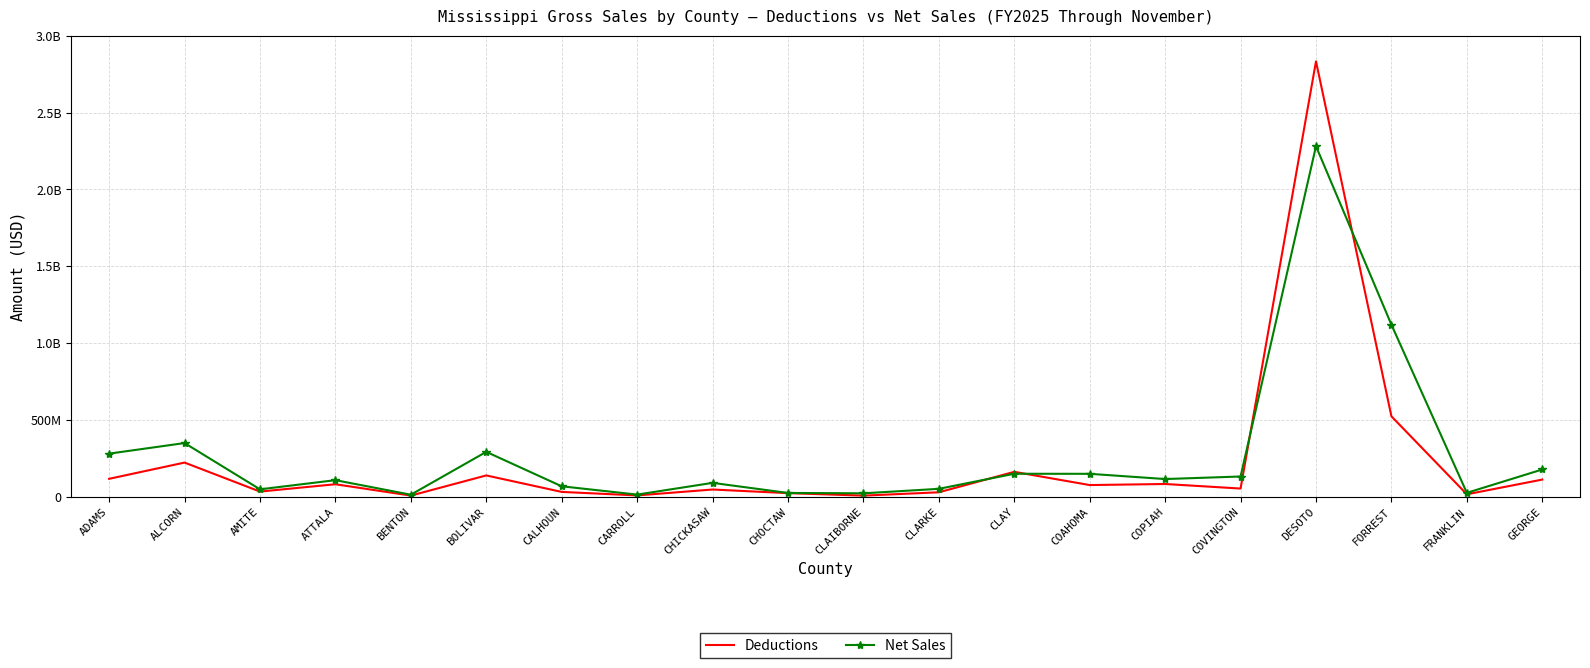

How many lines are shown in the chart?

2